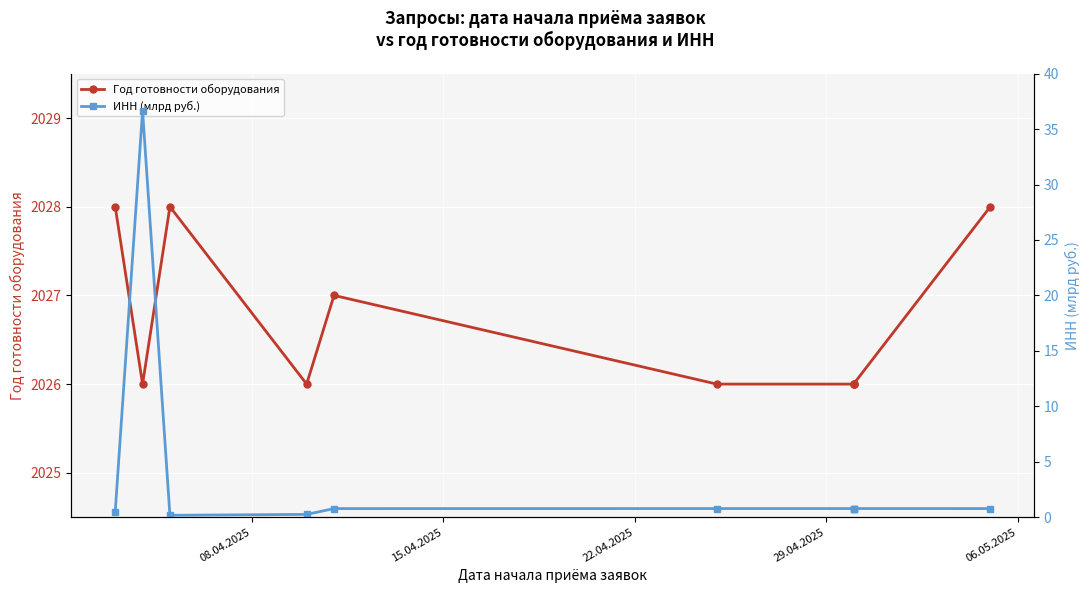

What are all the series names shown in the legend?

Год готовности оборудования, ИНН (млрд руб.)